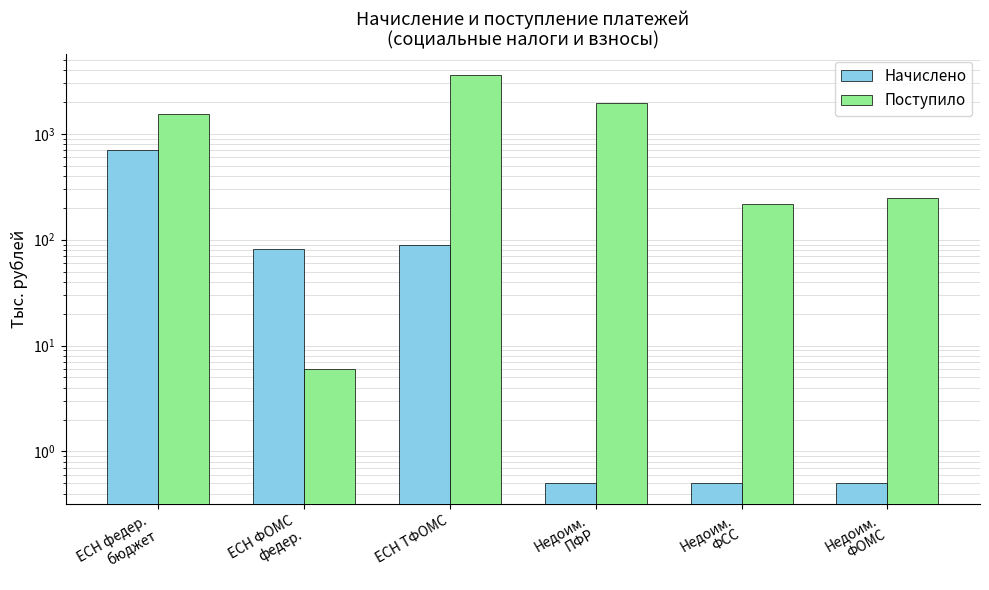

The value of Начислено at ЕСН ТФОМС is 32.9. True or false?

False